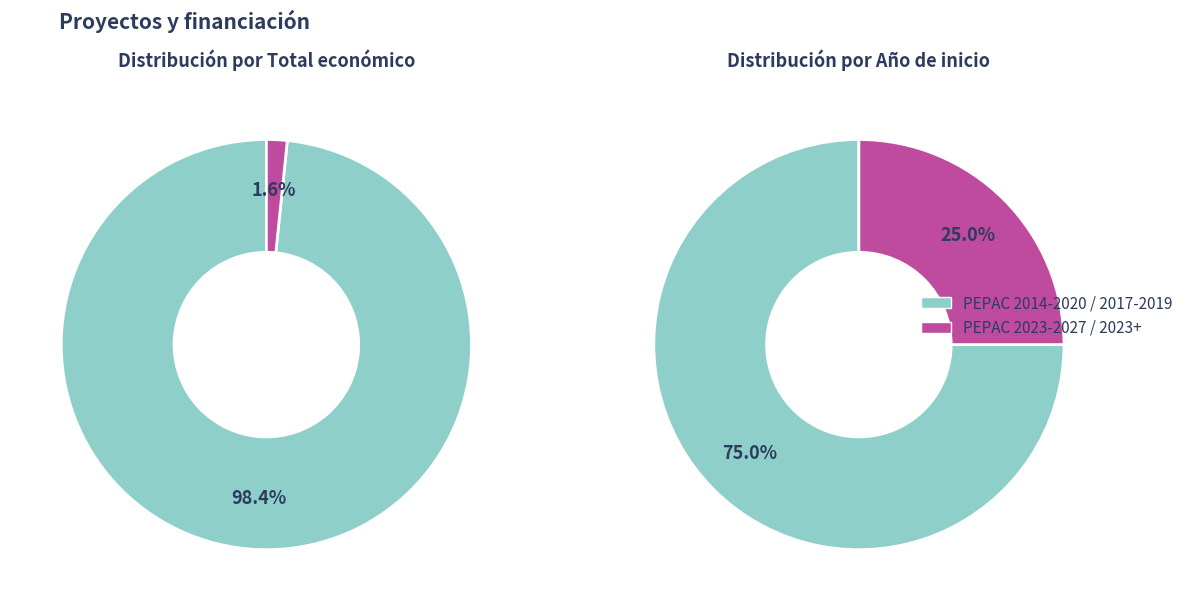

True or false: Talde Operatiboa: Ura birsortzeko accounts for 10% of the total.

False